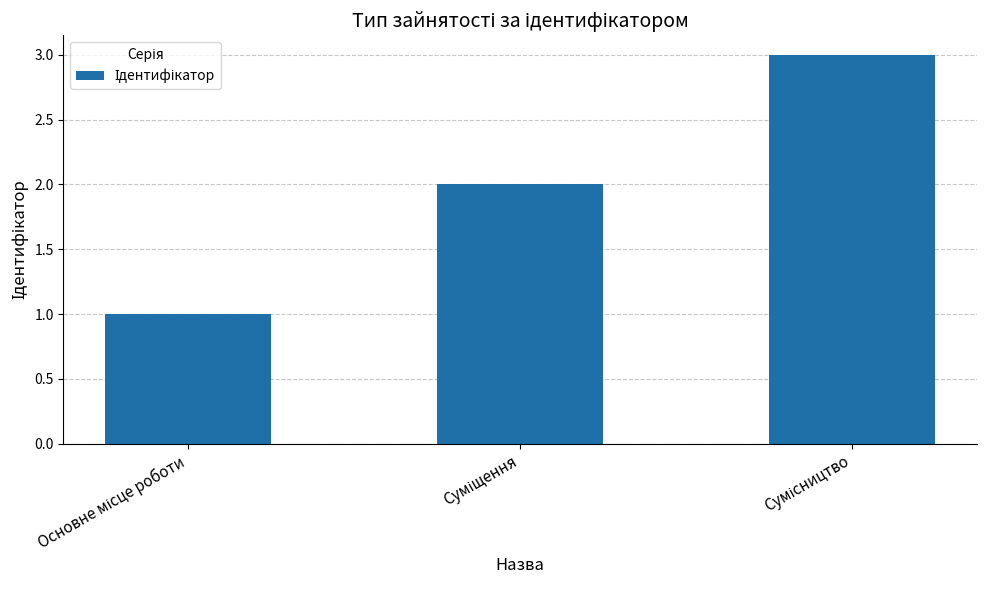

What is the greatest value displayed?

3